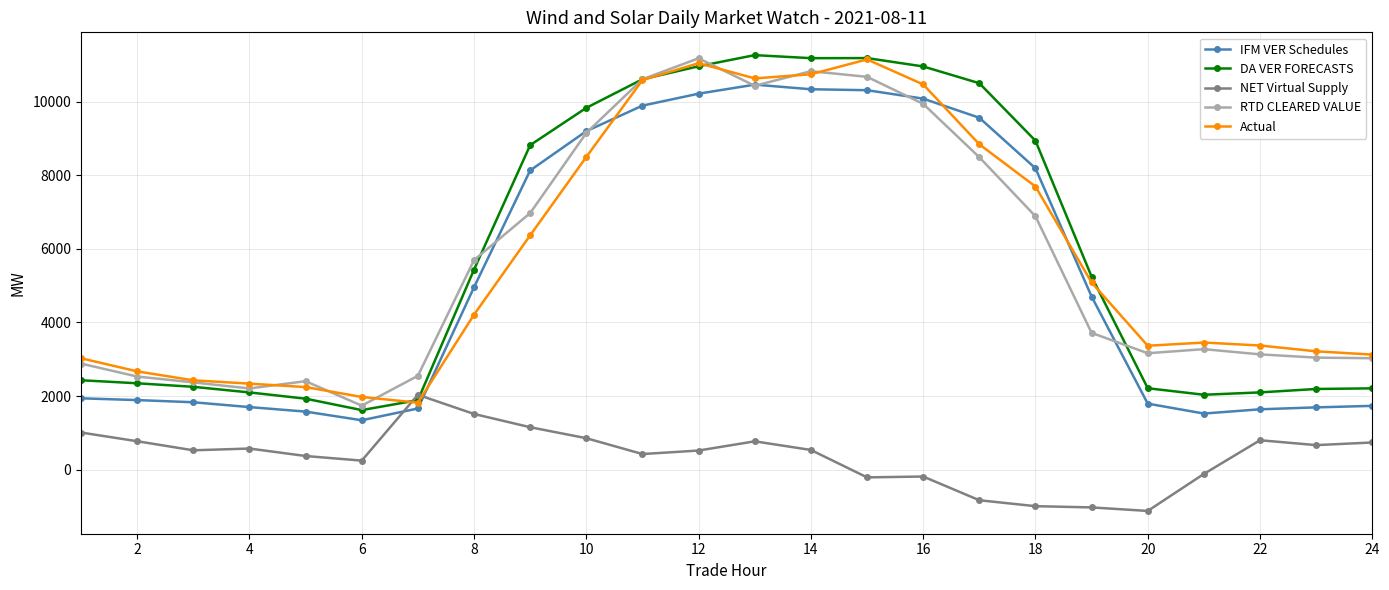

At how many categories does at least one series exceed 8640?

10